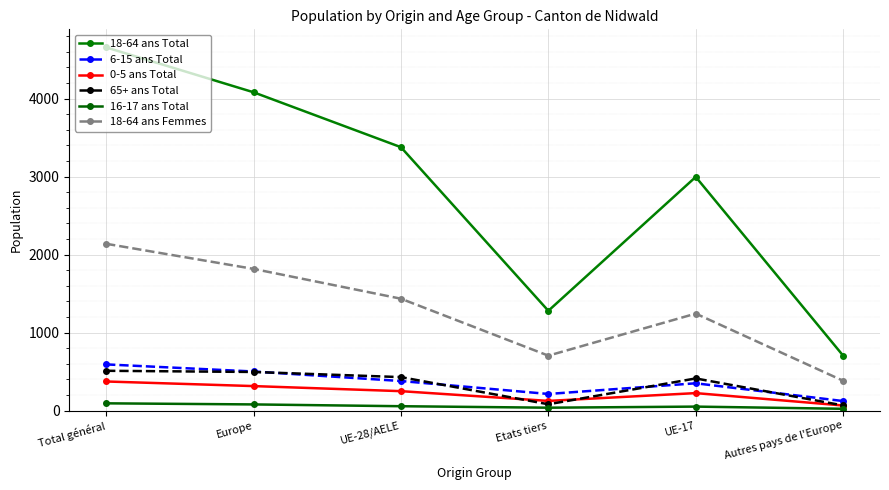

Count the 16-17 ans Total values in the range 37 to 79.

4